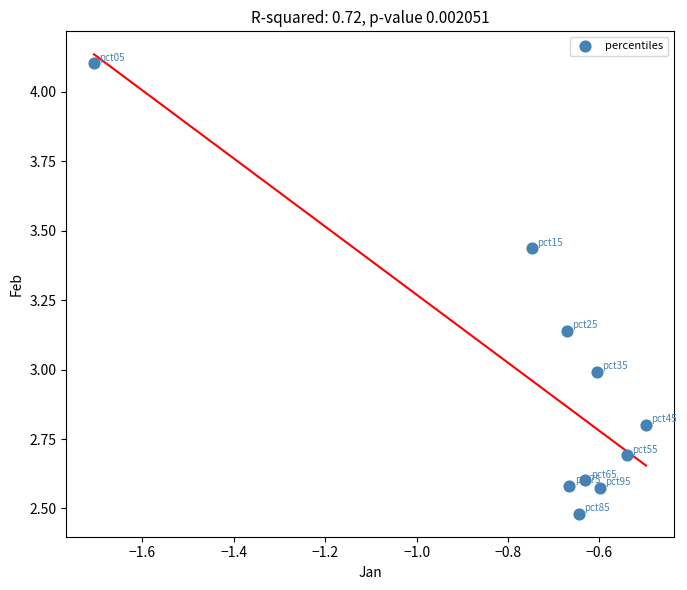

What is the range of X values (max minus min)?

1.2